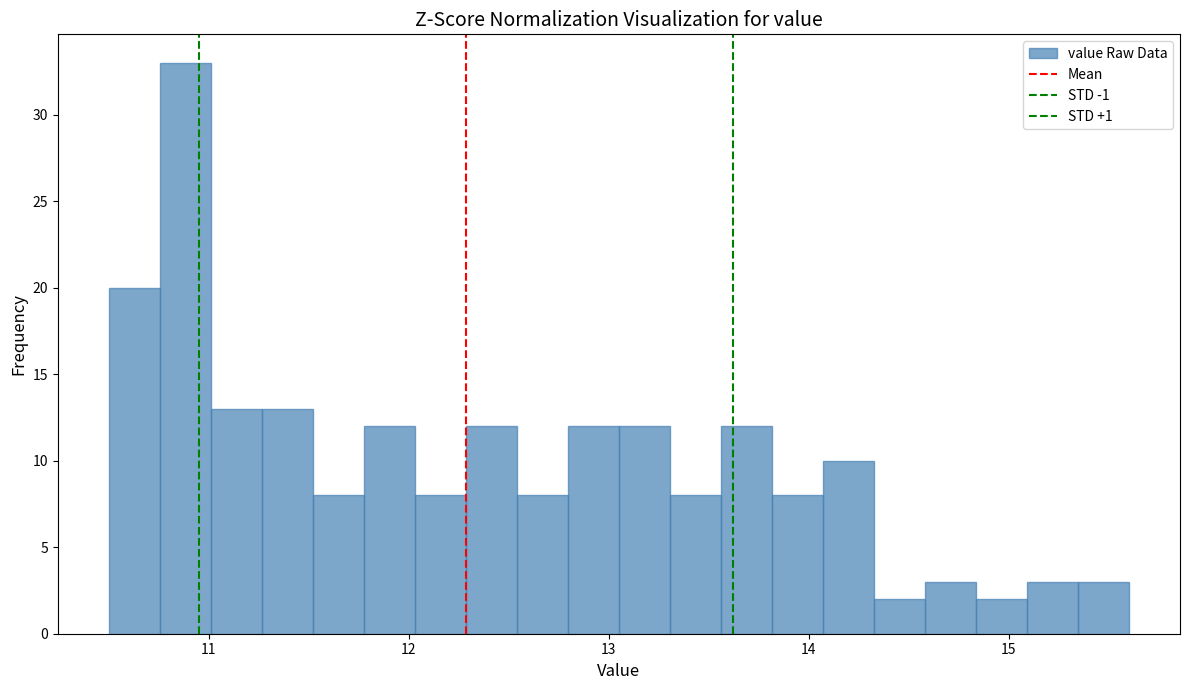

Around what value on the x-axis is the tallest bar? Give the approximate position of its centre, as read against the axis.

10.9